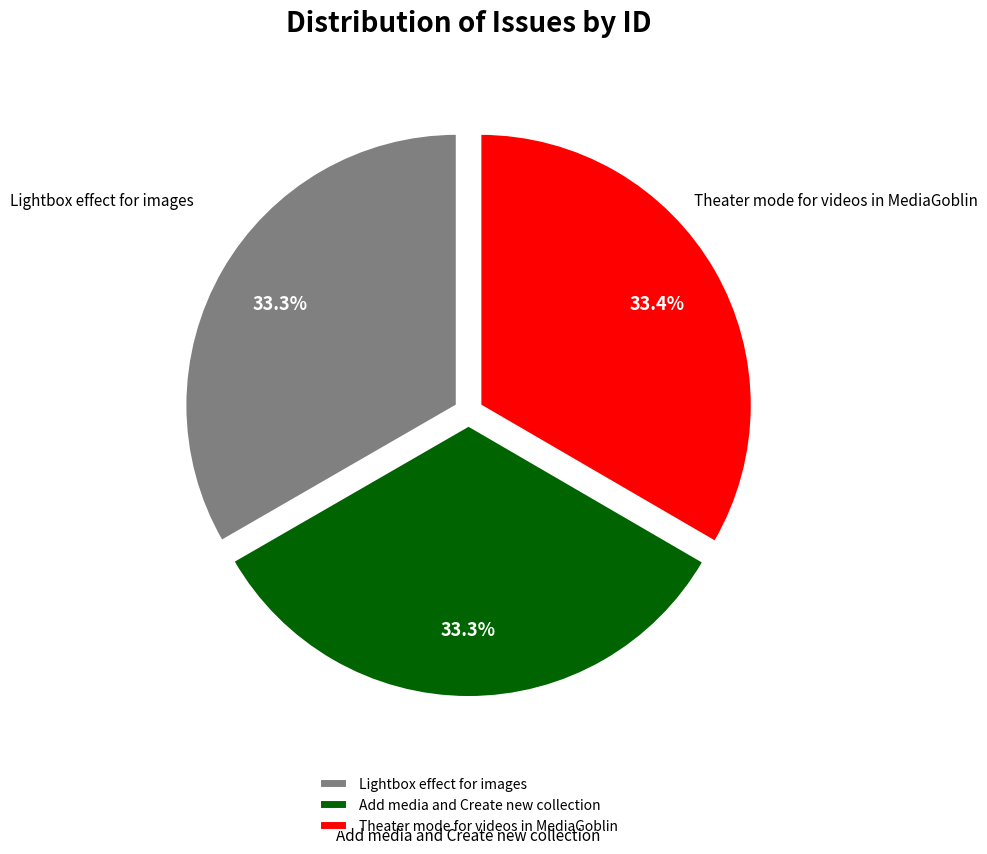

To the nearest percent, what portion does Theater mode for videos in MediaGoblin represent?

33%